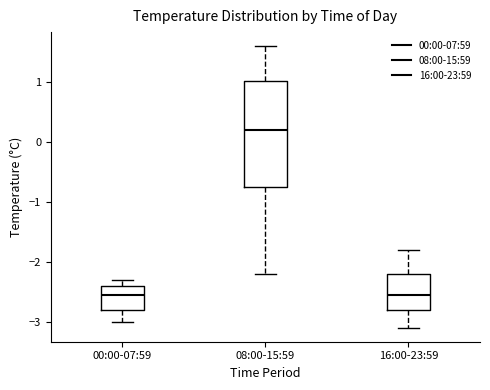

Where does the median line of the box for 16:00-23:59 sit on the y-axis? The values are not printed on the chart, so give them approximately, as read against the axis.

-2.5